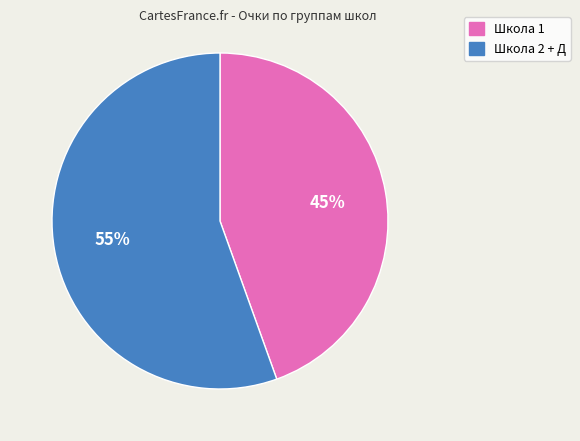

To the nearest percent, what is the average slice percentage?

50%